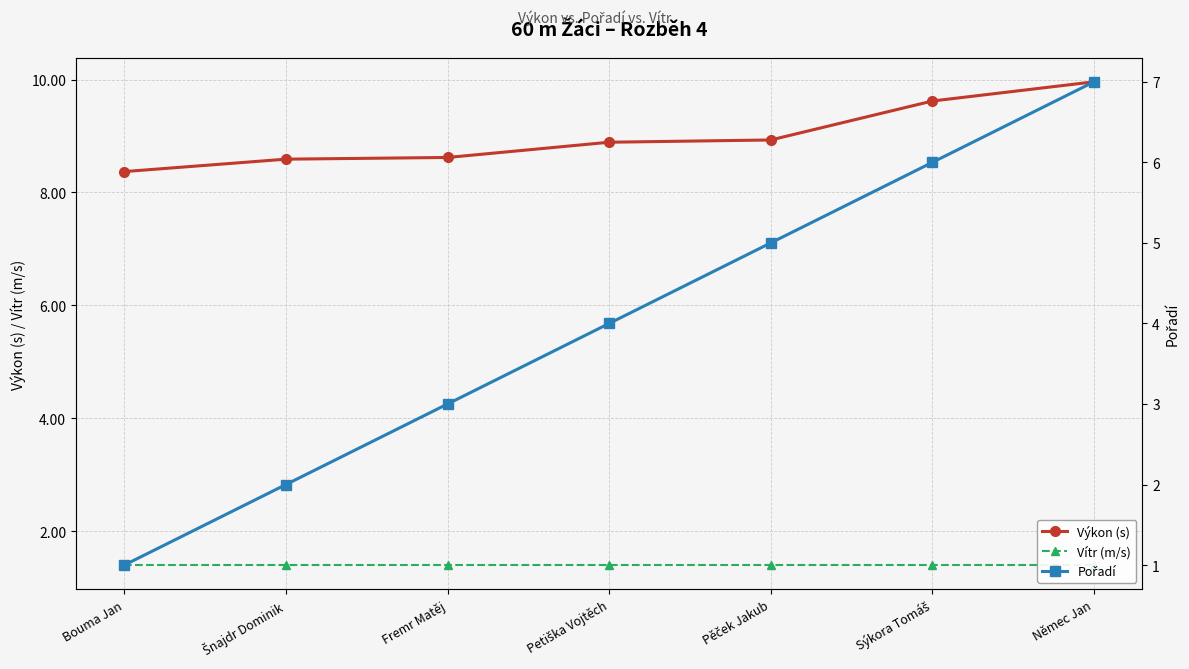

At how many categories does at least one series exceed 5?

7